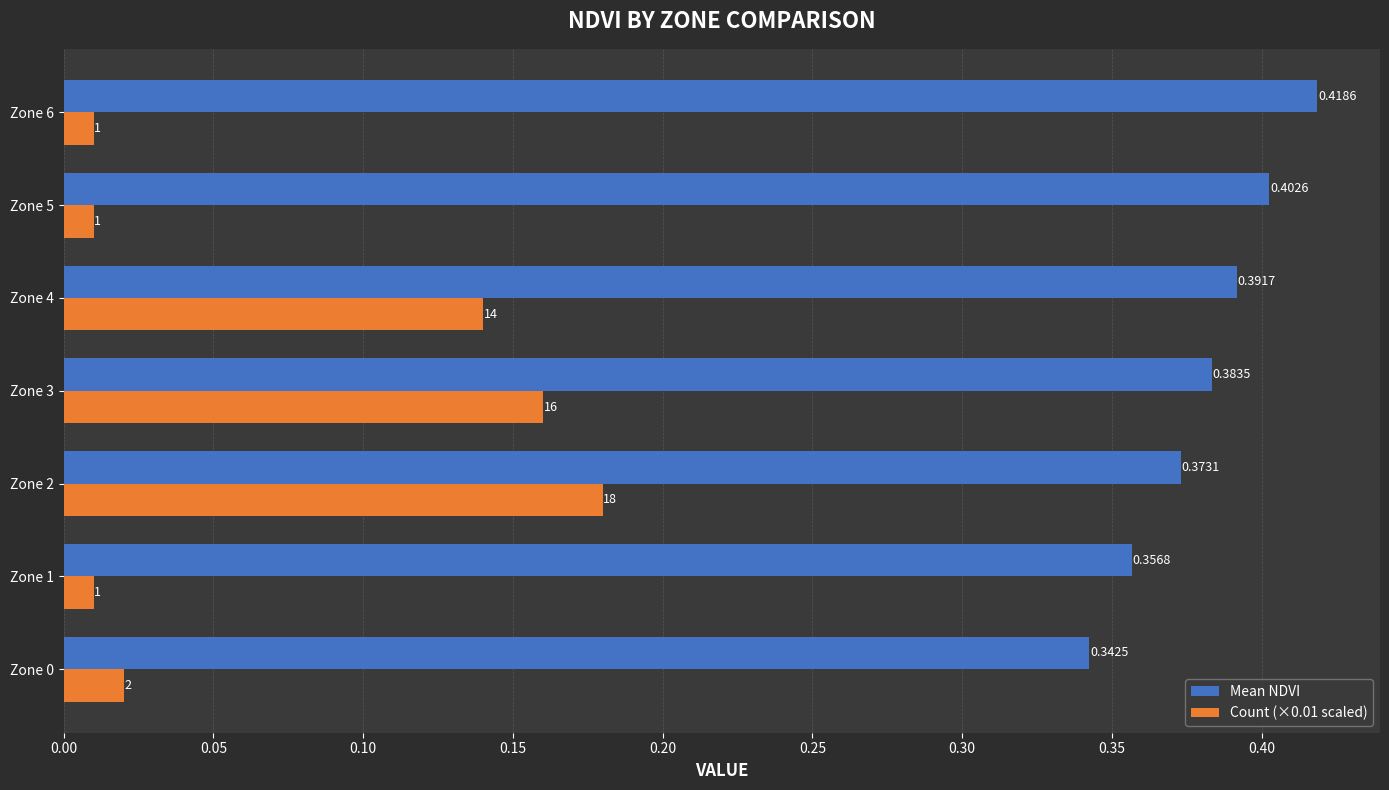

Which series has the largest total across all categories?

Mean NDVI